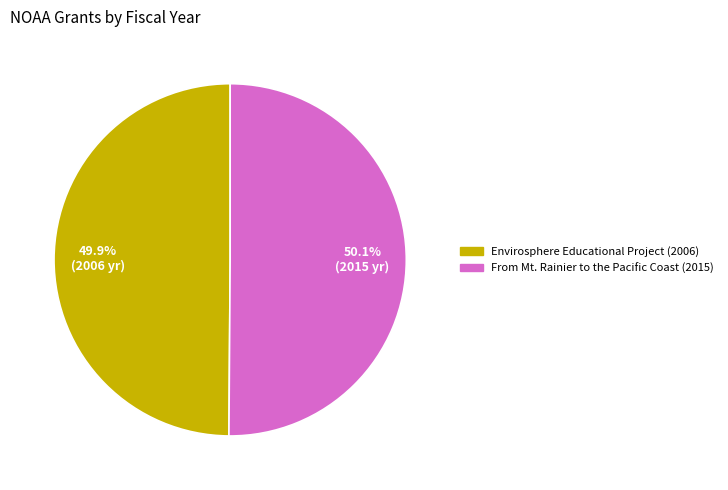

Is there a majority slice in this chart?

Yes